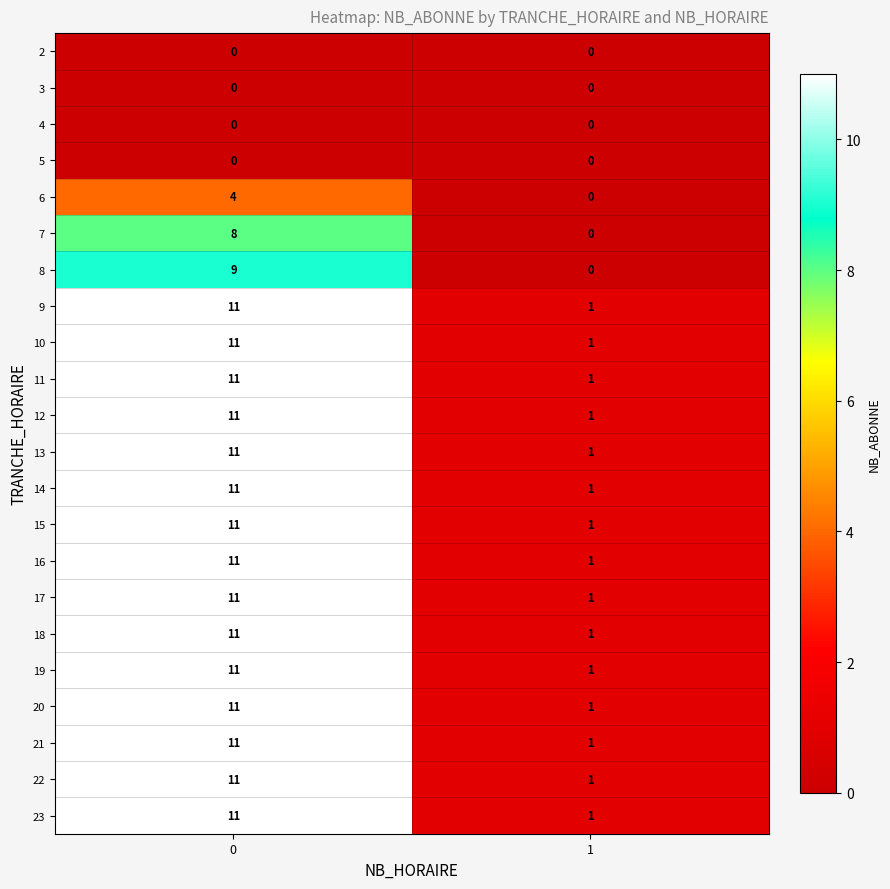

What is the total value across all series at 1?

15